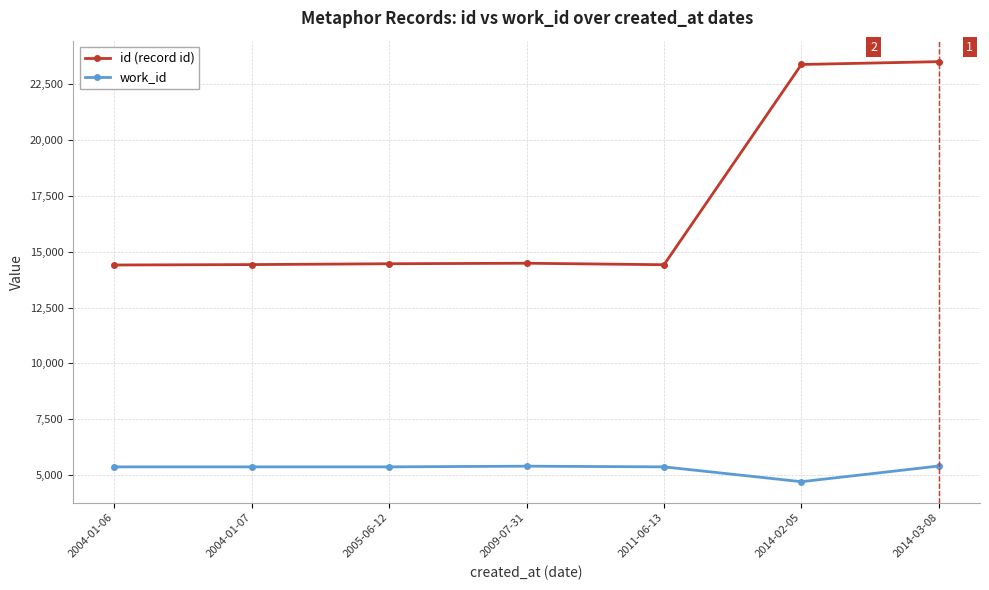

At 2014-02-05, list the series in order from smallest to largest.

work_id, id (record id)